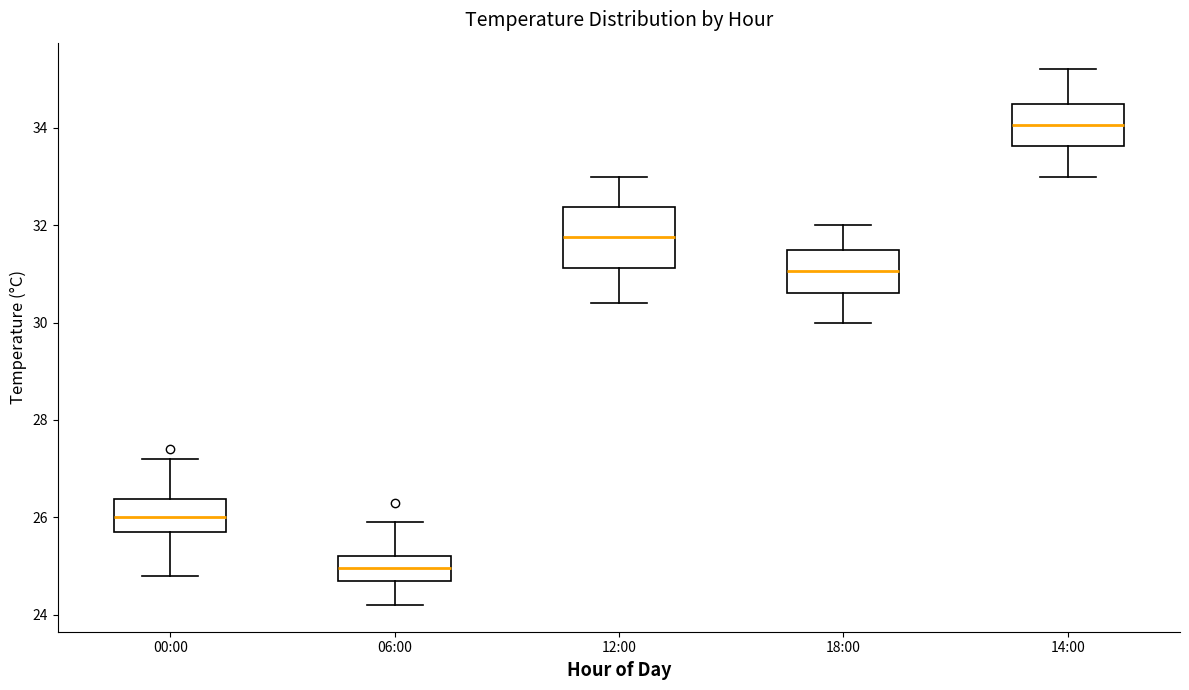

Which box's median line is the highest?

14:00